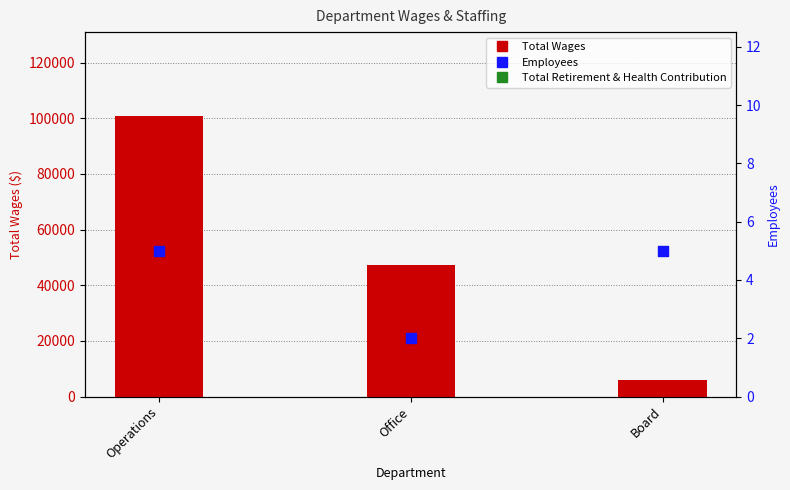

What are all the series names shown in the legend?

Total Wages, Employees